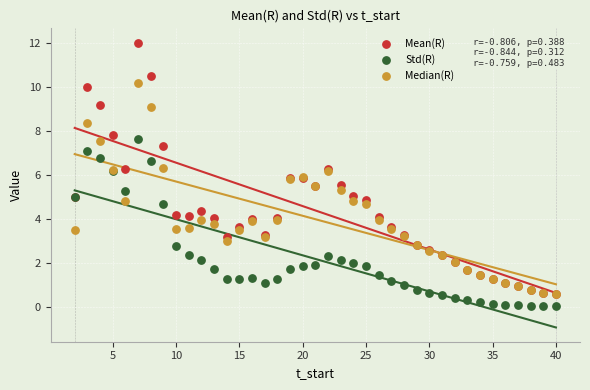

Which series has the largest Y range (max minus min)?

Mean(R)